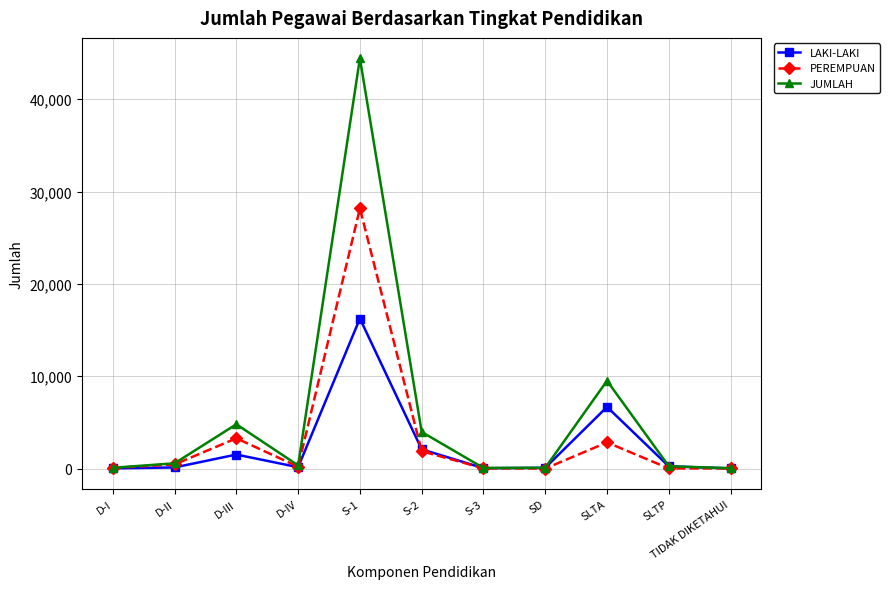

What is the difference between the maximum and second lowest values in the LAKI-LAKI series?

16228